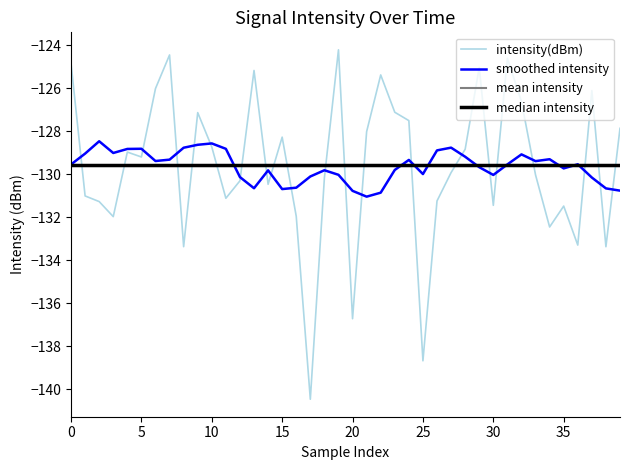

What is the greatest value displayed?

-124.2